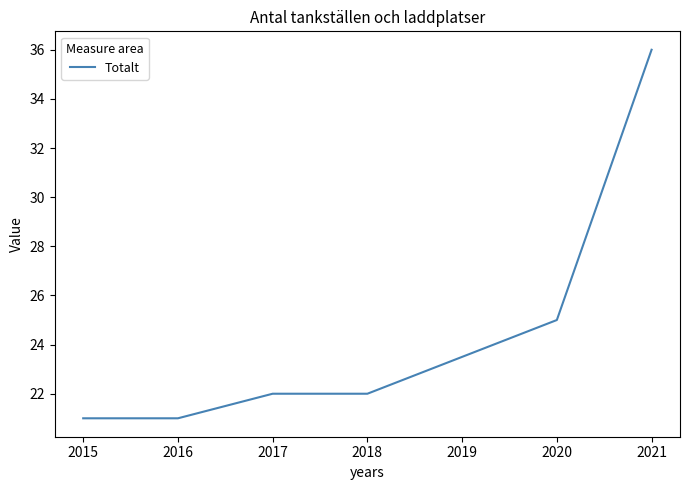

What is the difference between the values at 2018 and 2017?

0